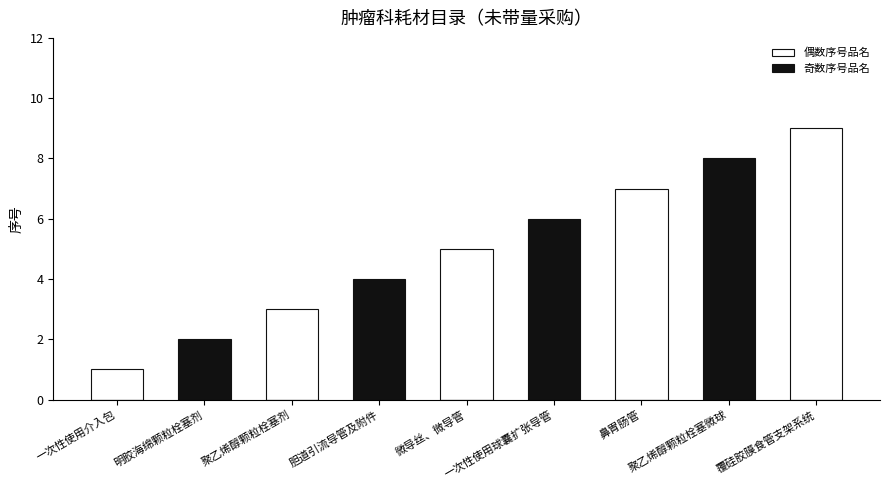

Where does the 偶数序号品名 series first go above 1?

聚乙烯醇颗粒栓塞剂